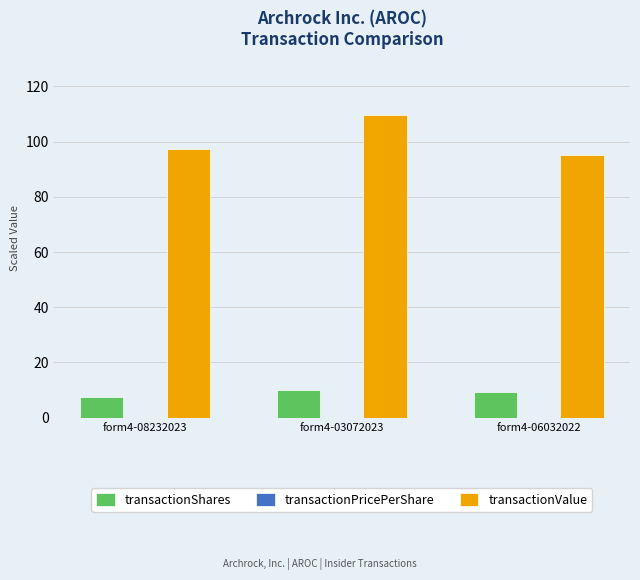

What is the total value across all series at form4-08232023?

105.0